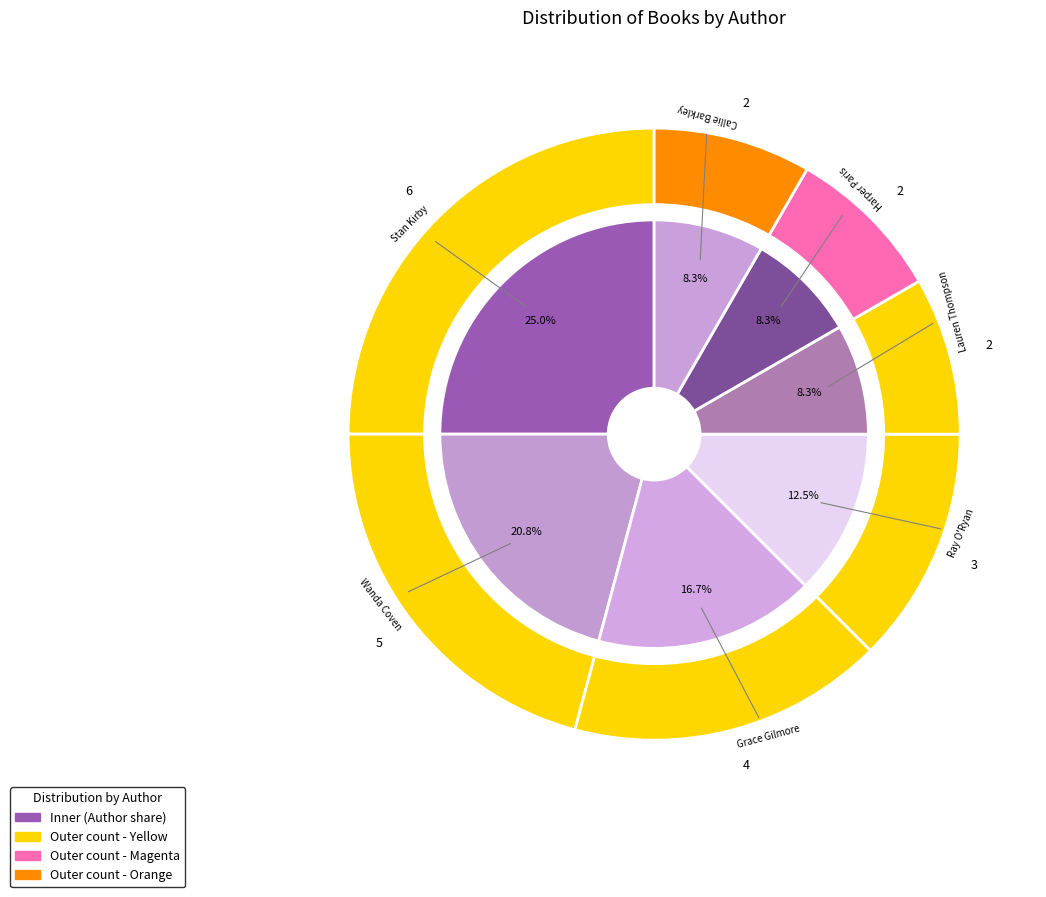

To the nearest percent, what is the difference between the Harper Paris (412969224) and Grace Gilmore (458551959) slice percentages?

8%